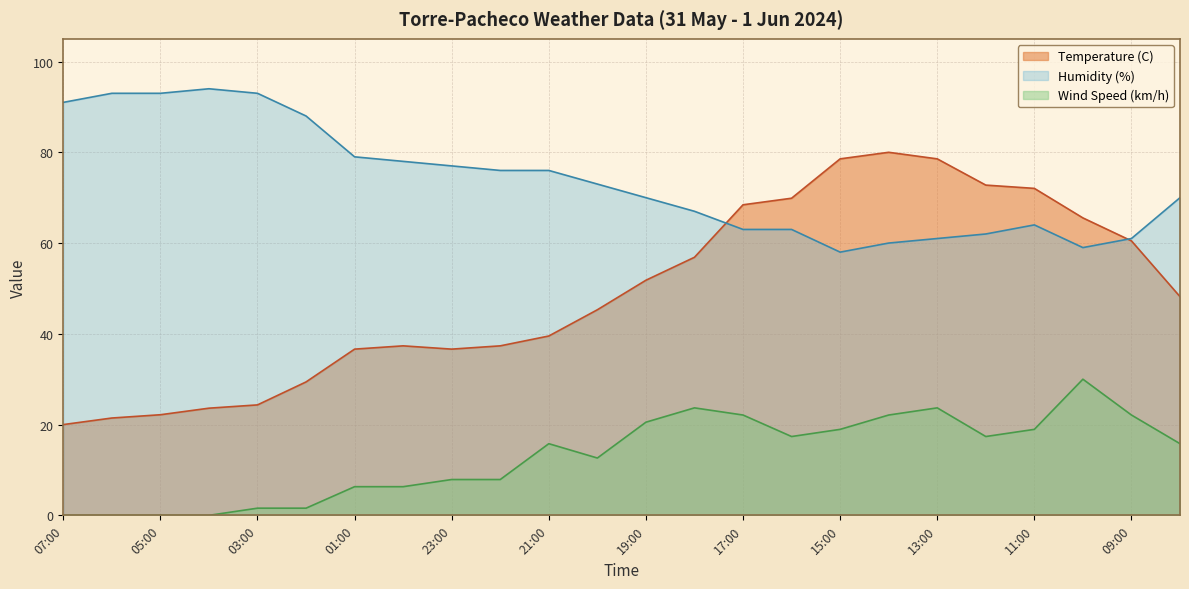

Does the chart have visible grid lines?

Yes